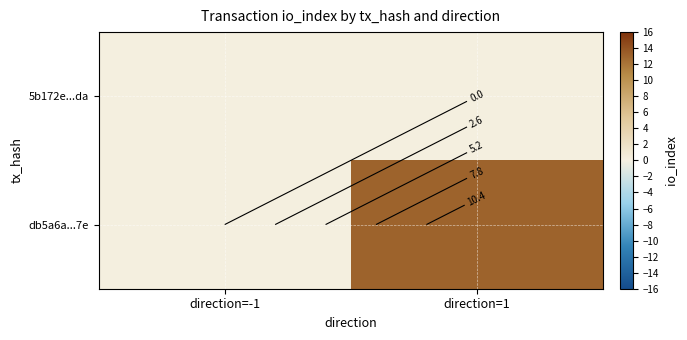

List the labels in order of 5b172e...da value, smallest first.

direction=-1, direction=1